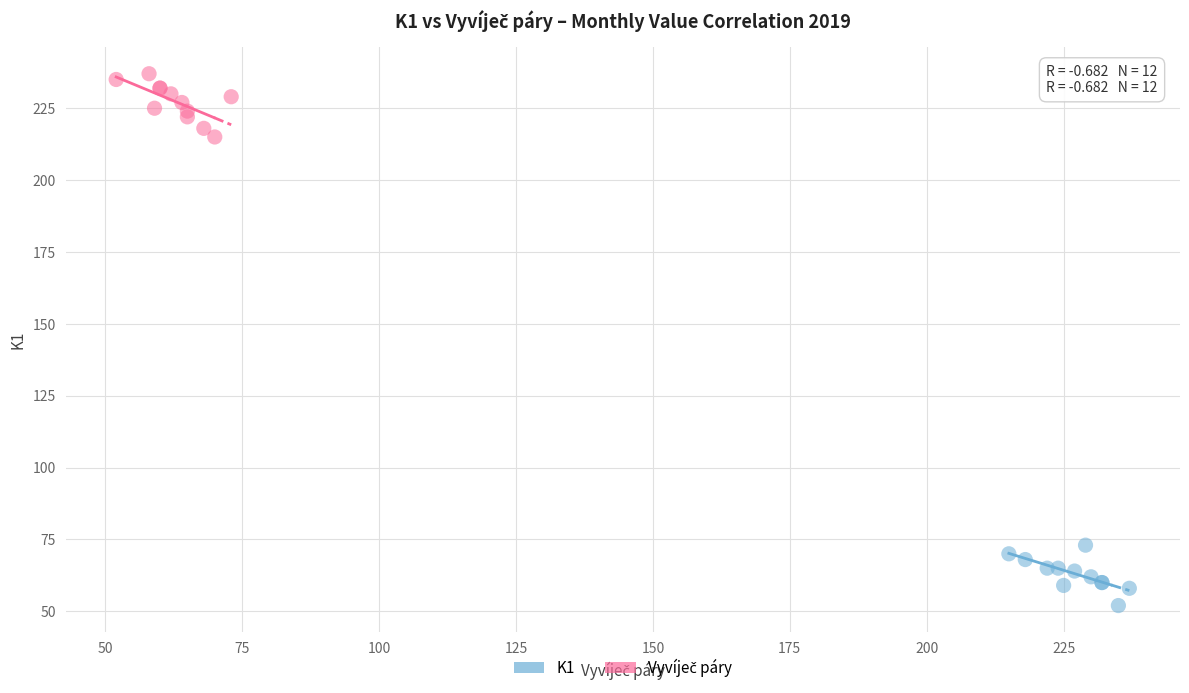

Which series reaches the minimum Y coordinate?

K1